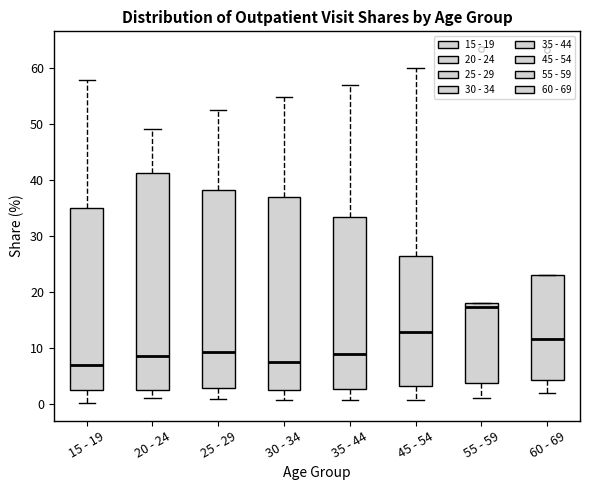

Where does the lower whisker of the box for 45 - 54 end on the y-axis? The values are not printed on the chart, so give them approximately, as read against the axis.

1